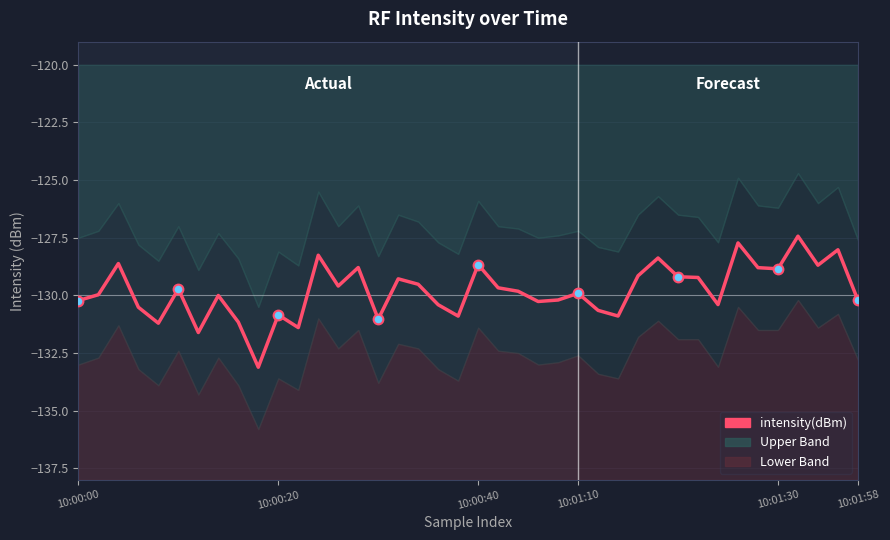

How many points are higher than both their immediate neighbors (excluding endpoints)?

13